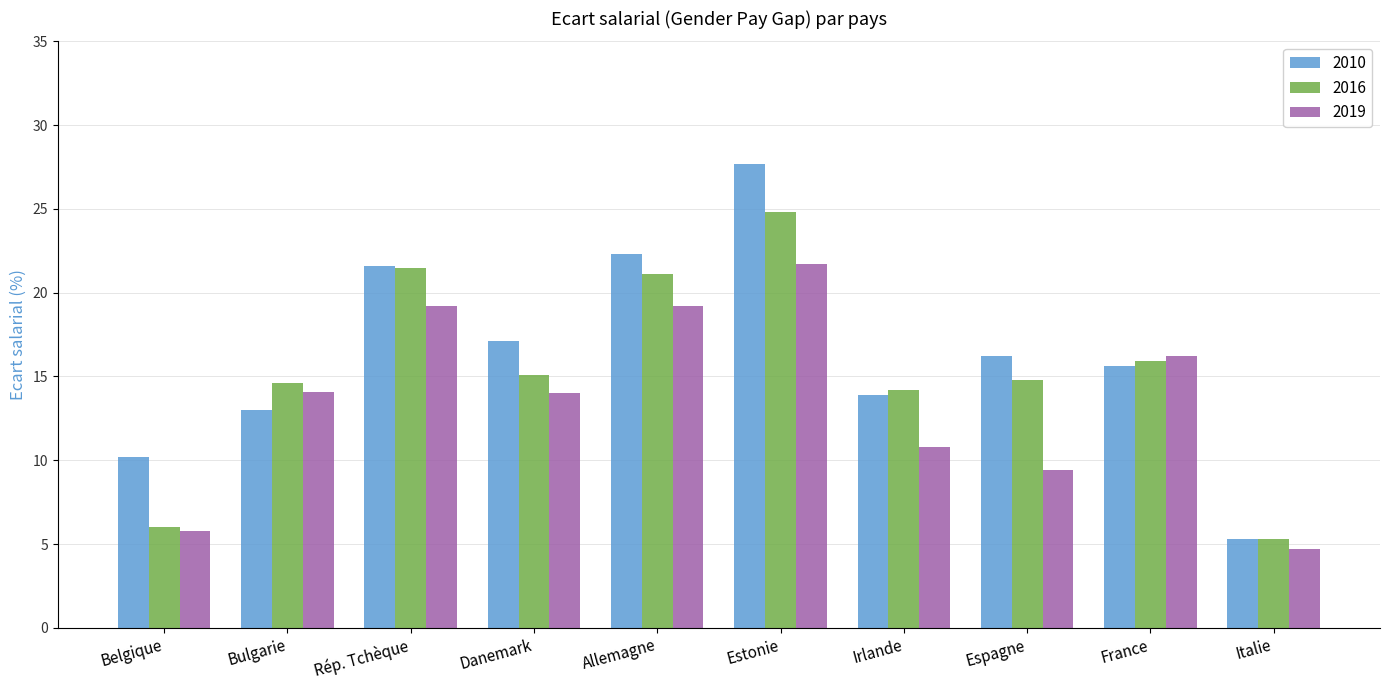

List the series in order of their overall mean, highest first.

2010, 2016, 2019